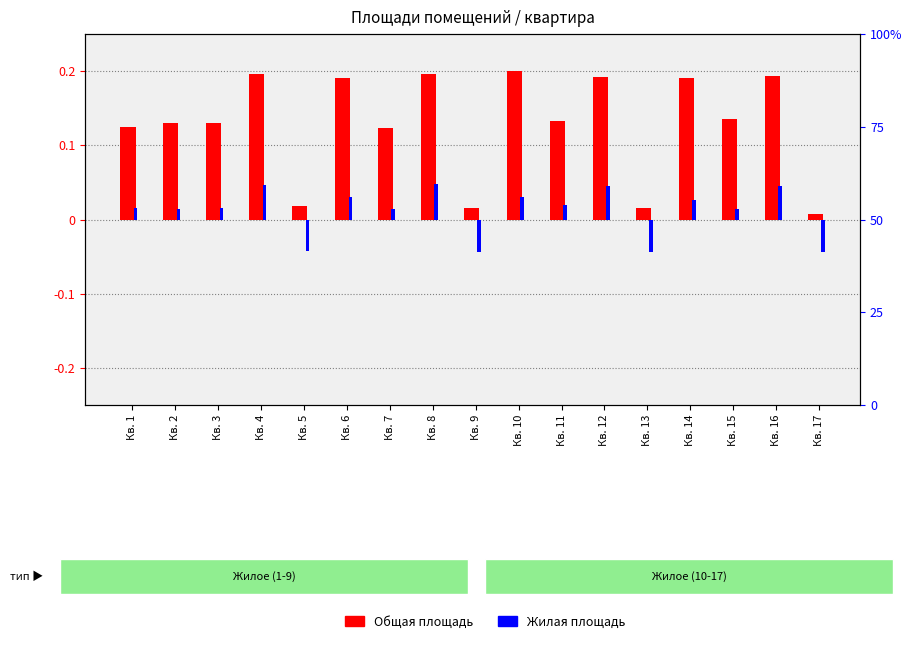

The value of Общая площадь at Кв. 8 is 0.2. True or false?

True